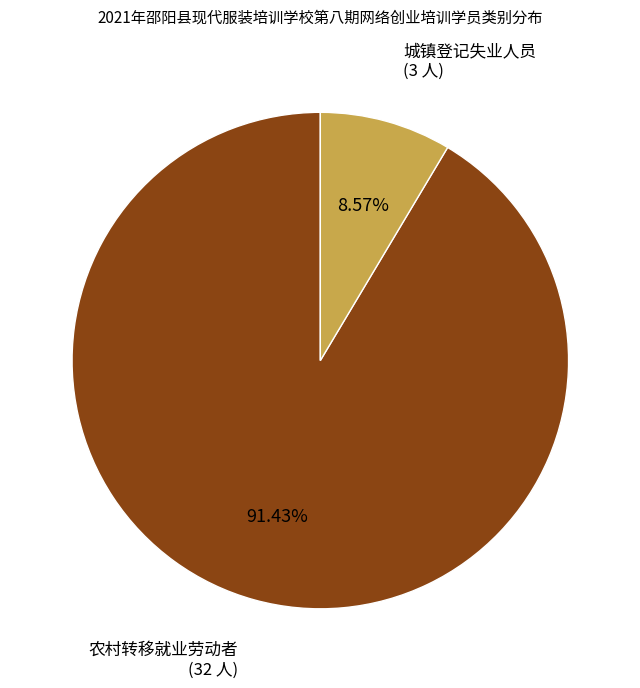

Is there a majority slice in this chart?

Yes